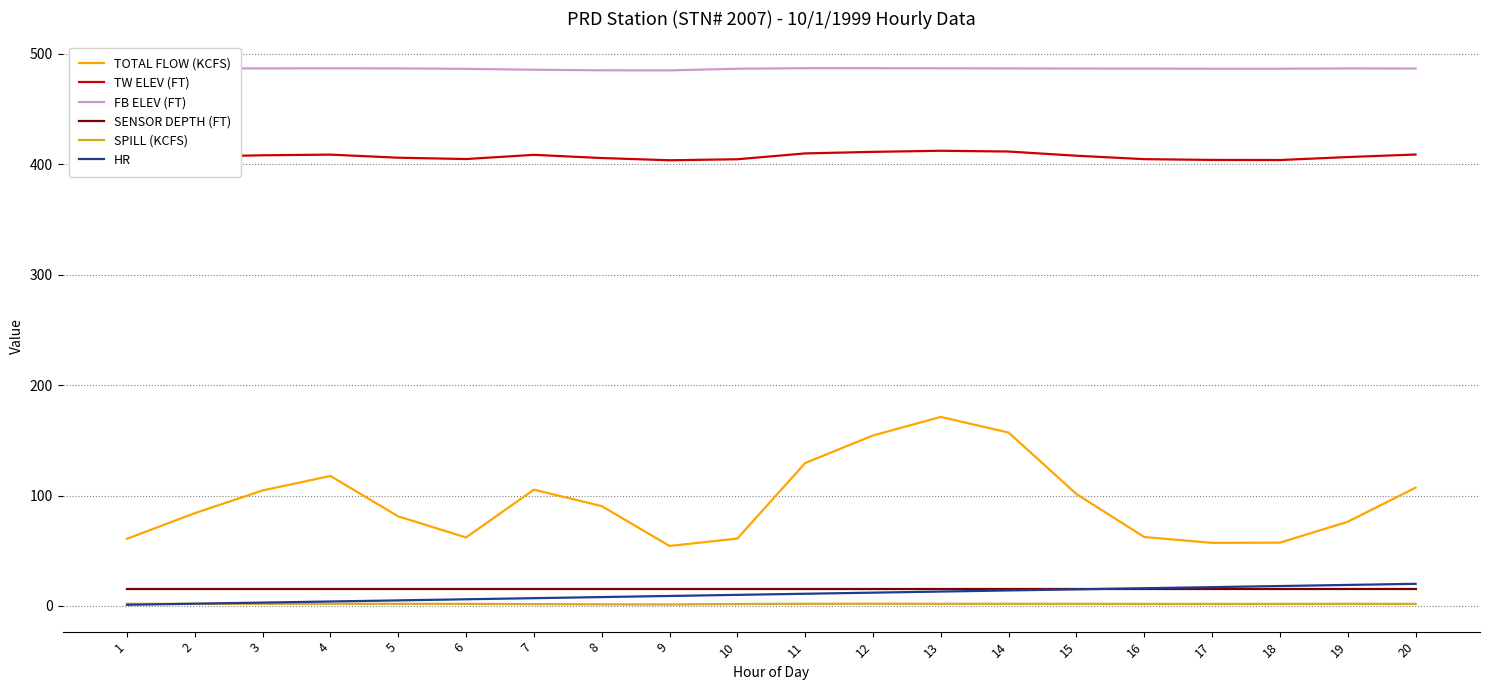

True or false: TOTAL FLOW (KCFS) has a value of 154.4 at 12.

True